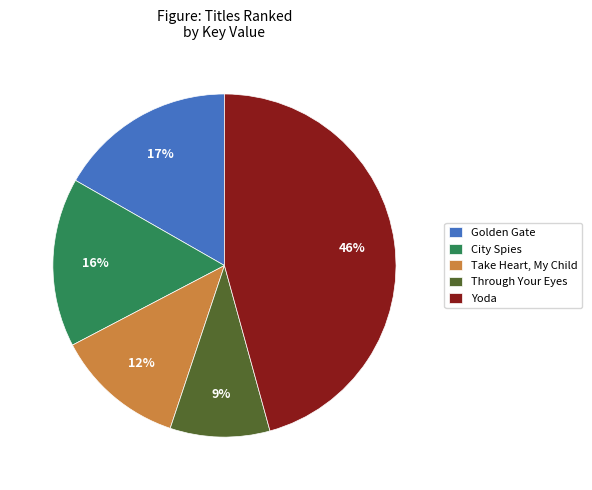

Is it true that Take Heart, My Child is 12% of the pie?

True